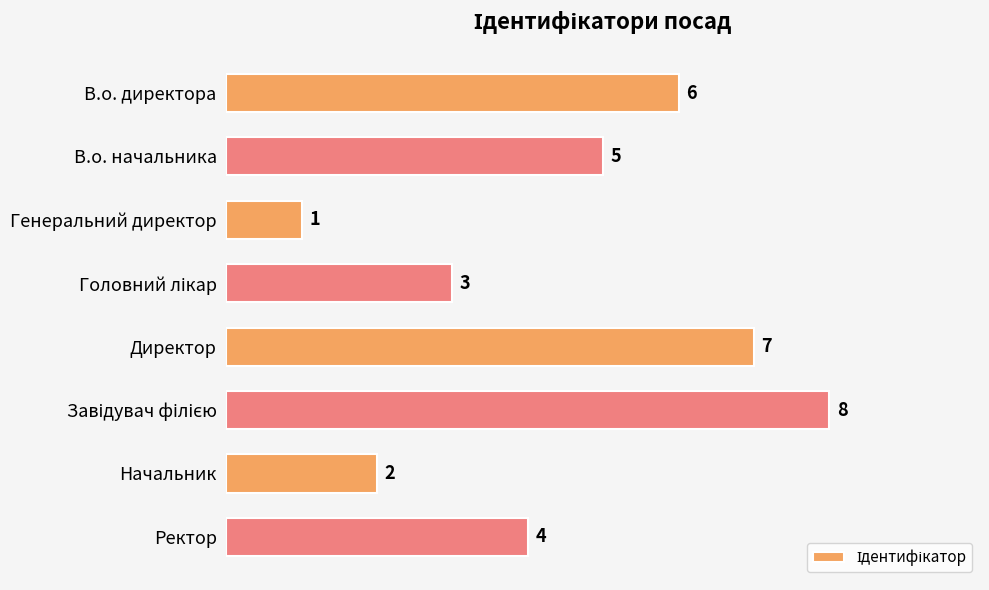

How many bars are there in total?

8